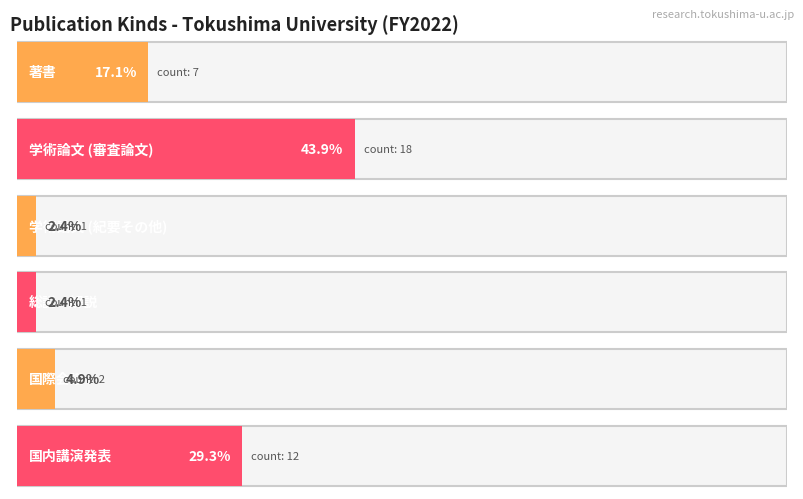

What position from the right is counts?

6